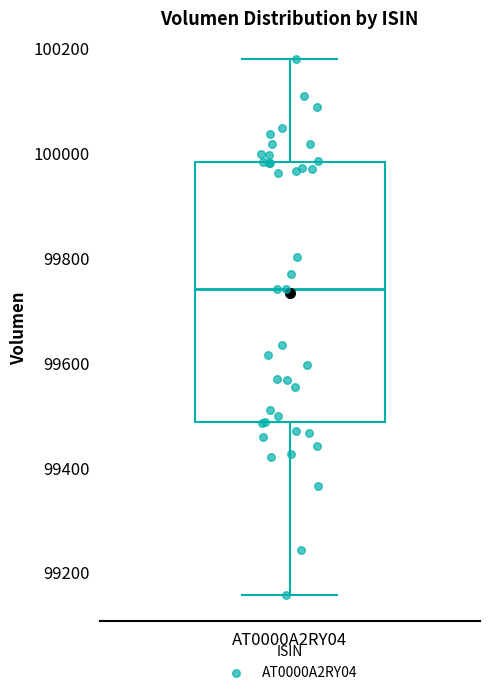

Where does the median line of the box for AT0000A2RY04 sit on the y-axis? The values are not printed on the chart, so give them approximately, as read against the axis.

99740